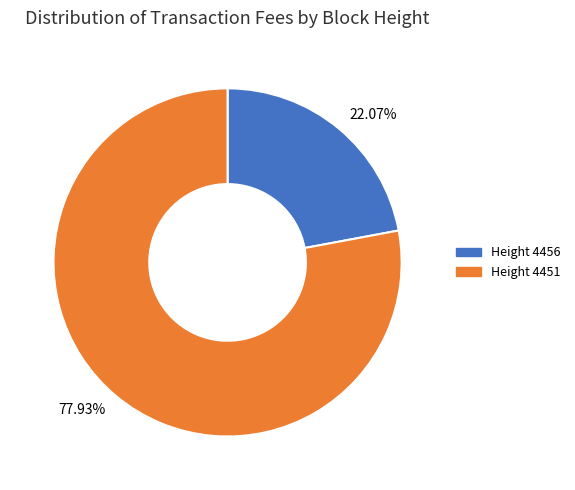

Does any single category account for the majority?

Yes